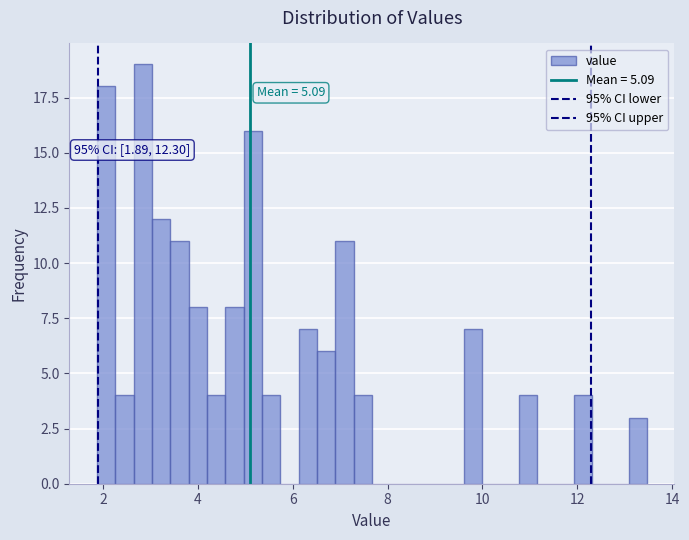

Around what value on the x-axis is the tallest bar? Give the approximate position of its centre, as read against the axis.

2.8